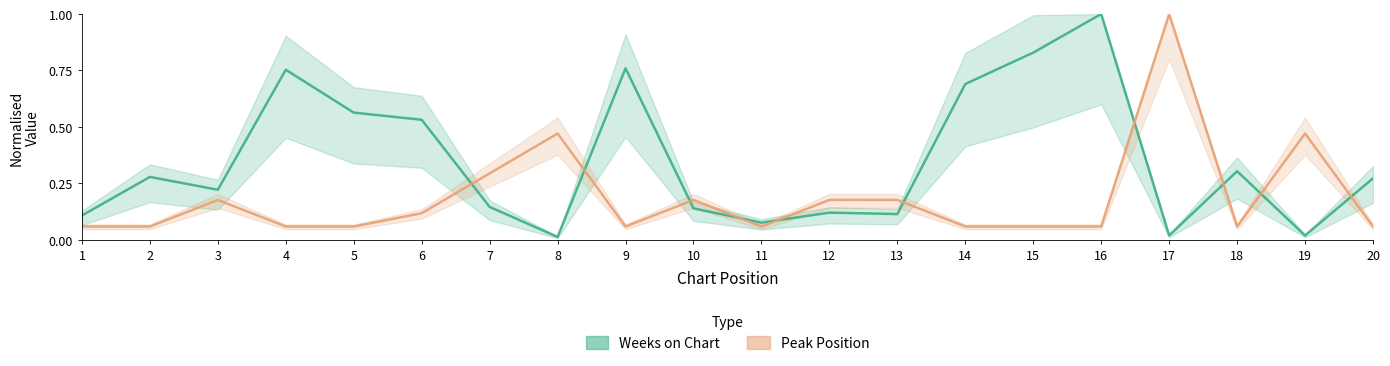

Rank the series by their average value, from lowest to highest.

Peak Position, Weeks on Chart